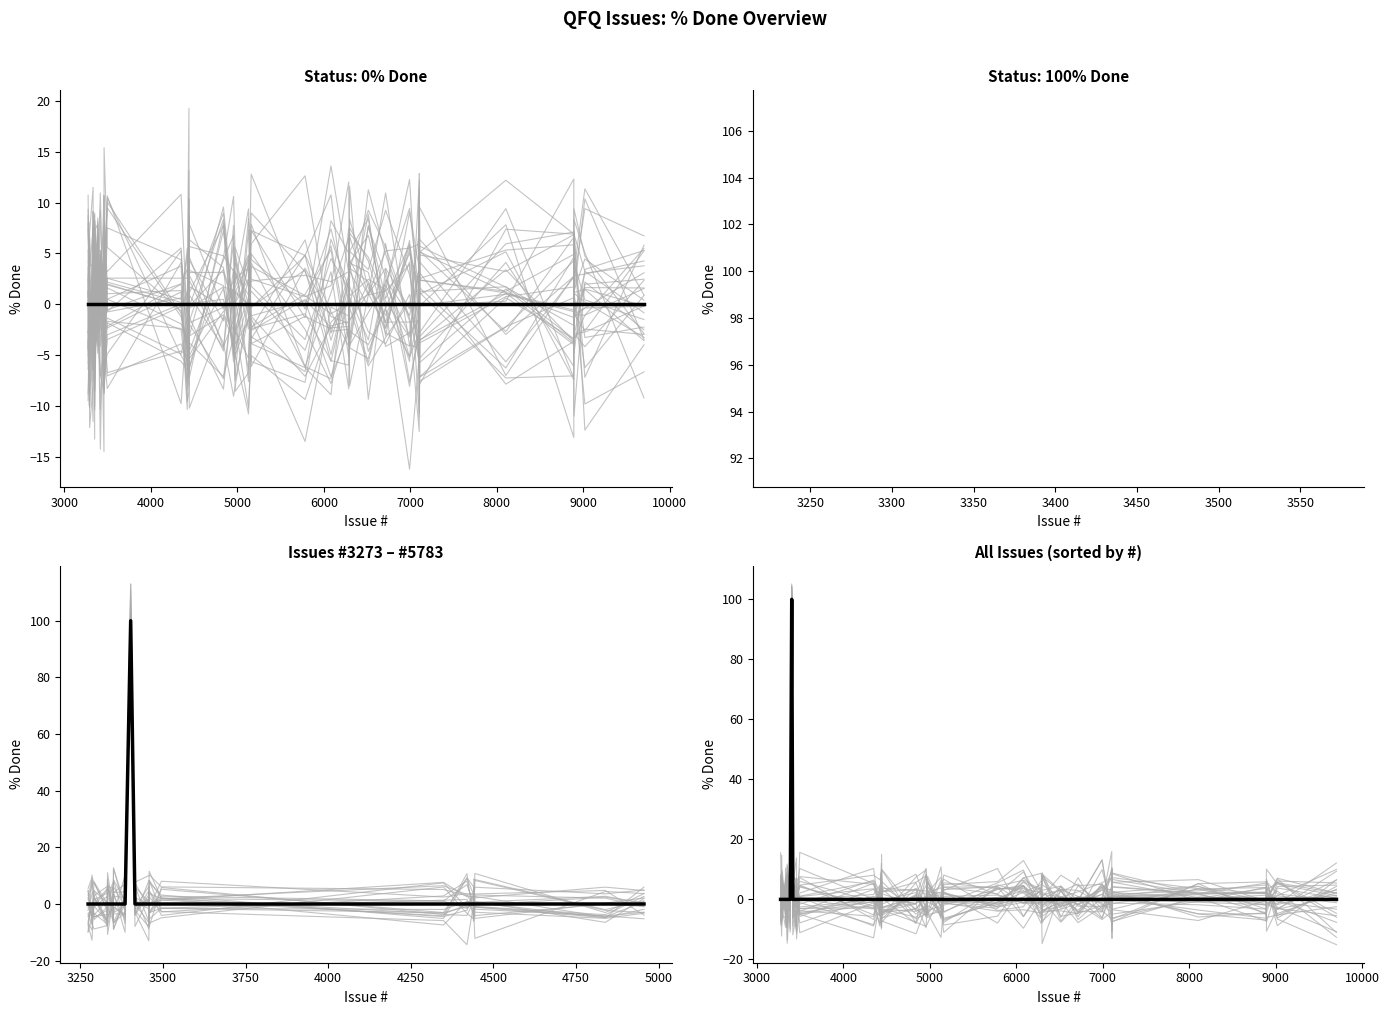

How many interior local peaks (higher than both neighbors) does the data have?

1